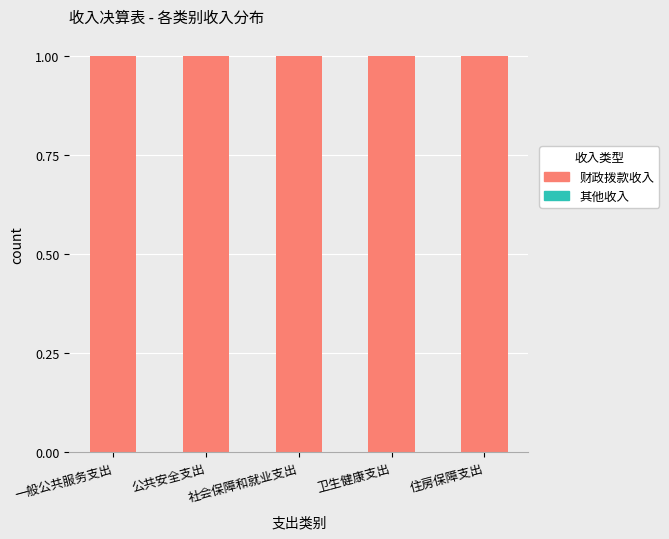

Which series has the widest spread of values?

其他收入